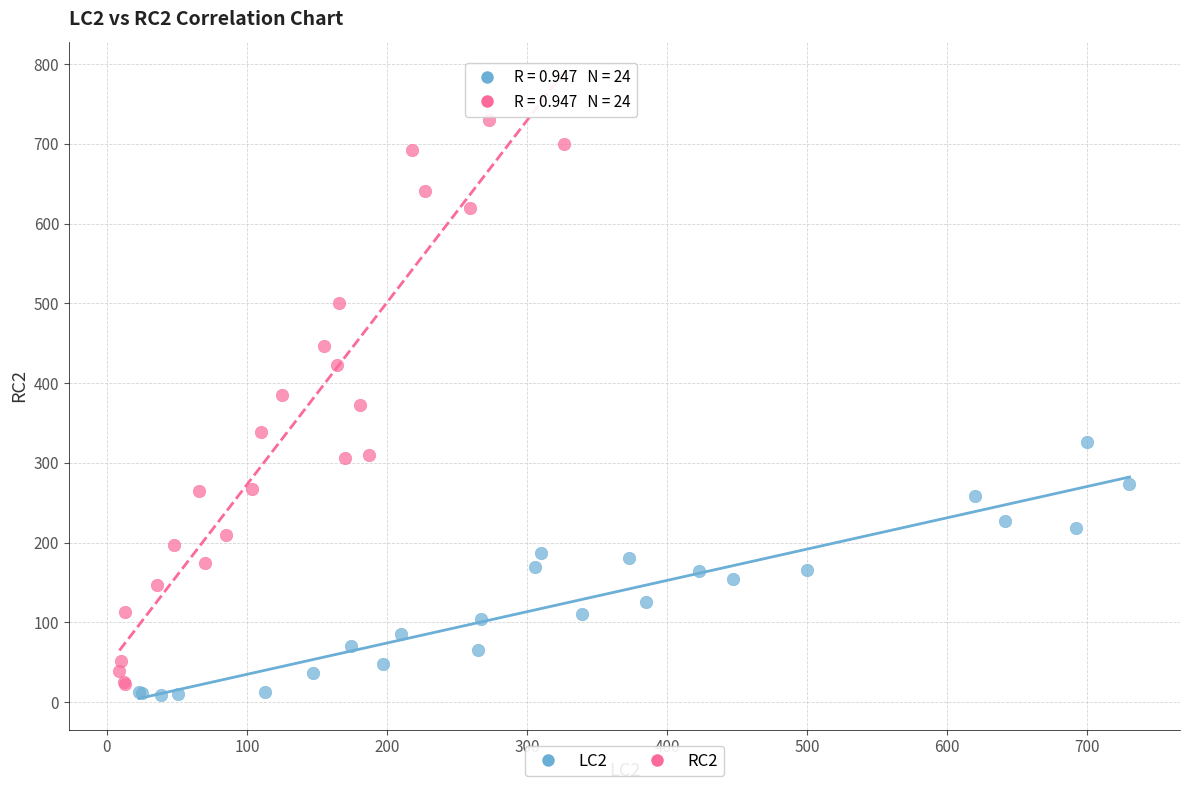

Which series contains the lowest Y value?

LC2